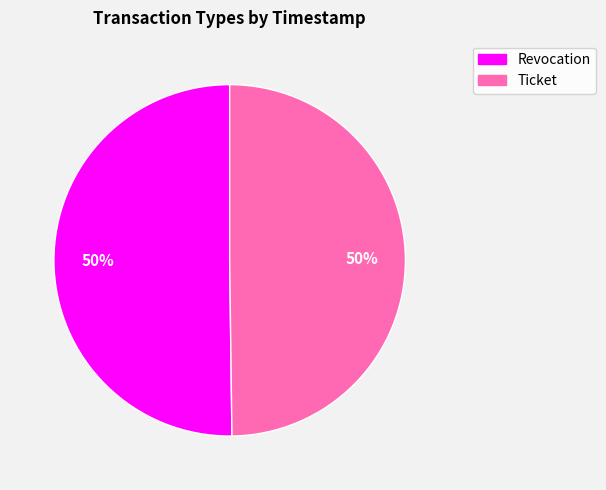

To the nearest percent, what is the average slice percentage?

50%